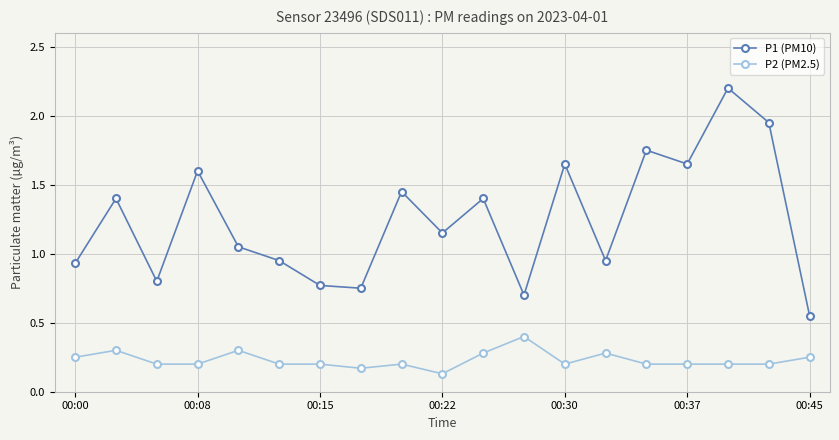

Which series has the widest spread of values?

P1 (PM10)